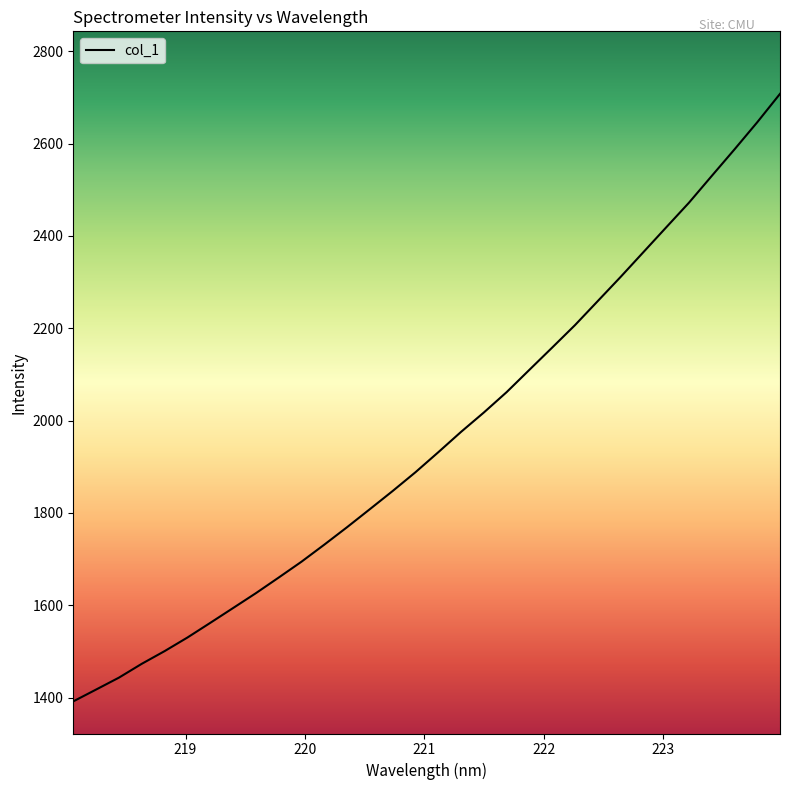

What is the difference between the maximum and minimum values?

1316.0